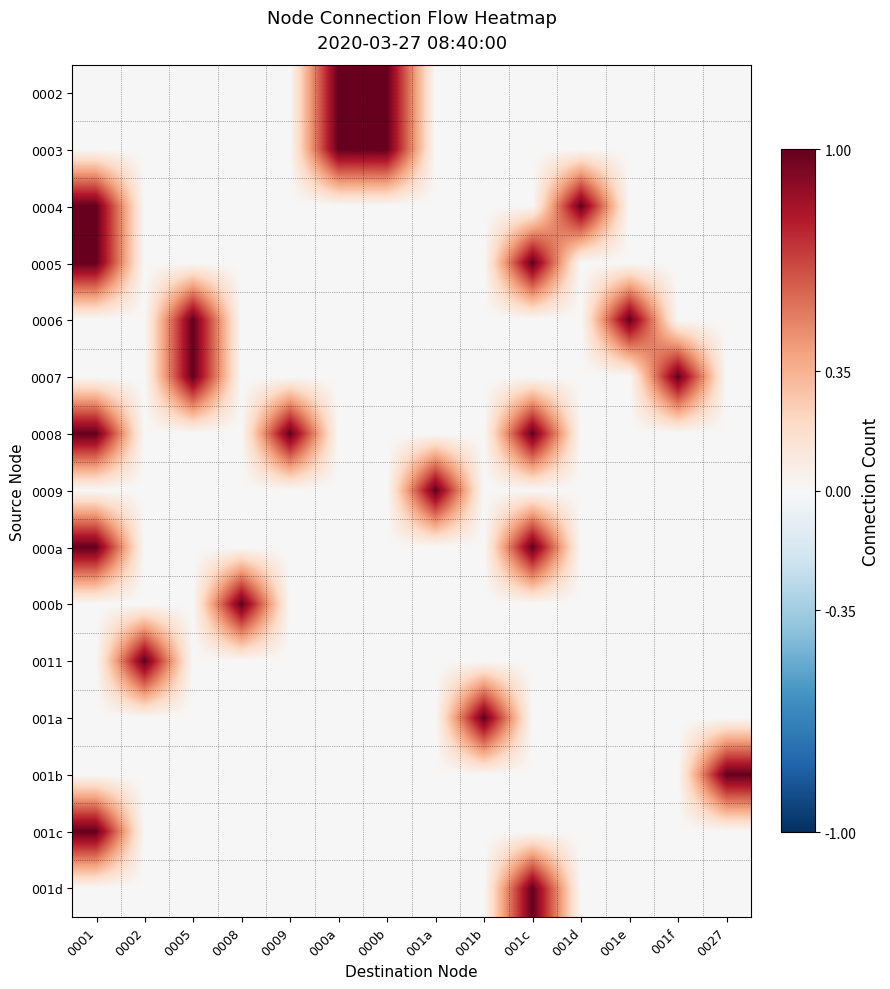

Which has a higher value, 0009 or 001c?

0009